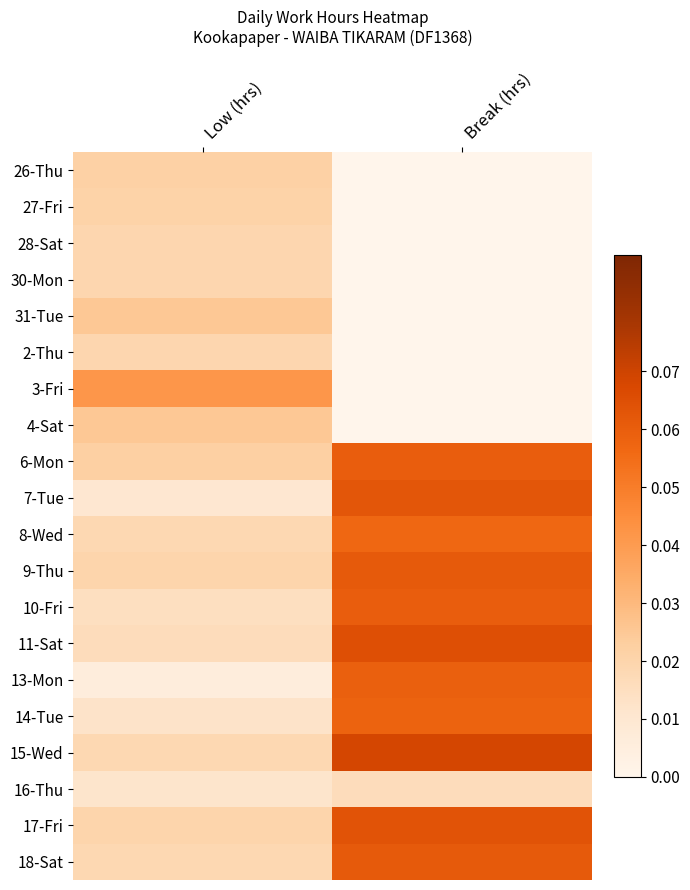

Reading left to right, list all the values displayed in this chart.

26-Thu: Low (hrs)=0.0	Break (hrs)=0.0
27-Fri: Low (hrs)=0.0	Break (hrs)=0.0
28-Sat: Low (hrs)=0.0	Break (hrs)=0.0
30-Mon: Low (hrs)=0.0	Break (hrs)=0.0
31-Tue: Low (hrs)=0.0	Break (hrs)=0.0
2-Thu: Low (hrs)=0.0	Break (hrs)=0.0
3-Fri: Low (hrs)=0.0	Break (hrs)=0.0
4-Sat: Low (hrs)=0.0	Break (hrs)=0.0
6-Mon: Low (hrs)=0.0	Break (hrs)=0.1
7-Tue: Low (hrs)=0.0	Break (hrs)=0.1
8-Wed: Low (hrs)=0.0	Break (hrs)=0.1
9-Thu: Low (hrs)=0.0	Break (hrs)=0.1
10-Fri: Low (hrs)=0.0	Break (hrs)=0.1
11-Sat: Low (hrs)=0.0	Break (hrs)=0.1
13-Mon: Low (hrs)=0.0	Break (hrs)=0.1
14-Tue: Low (hrs)=0.0	Break (hrs)=0.1
15-Wed: Low (hrs)=0.0	Break (hrs)=0.1
16-Thu: Low (hrs)=0.0	Break (hrs)=0.0
17-Fri: Low (hrs)=0.0	Break (hrs)=0.1
18-Sat: Low (hrs)=0.0	Break (hrs)=0.1